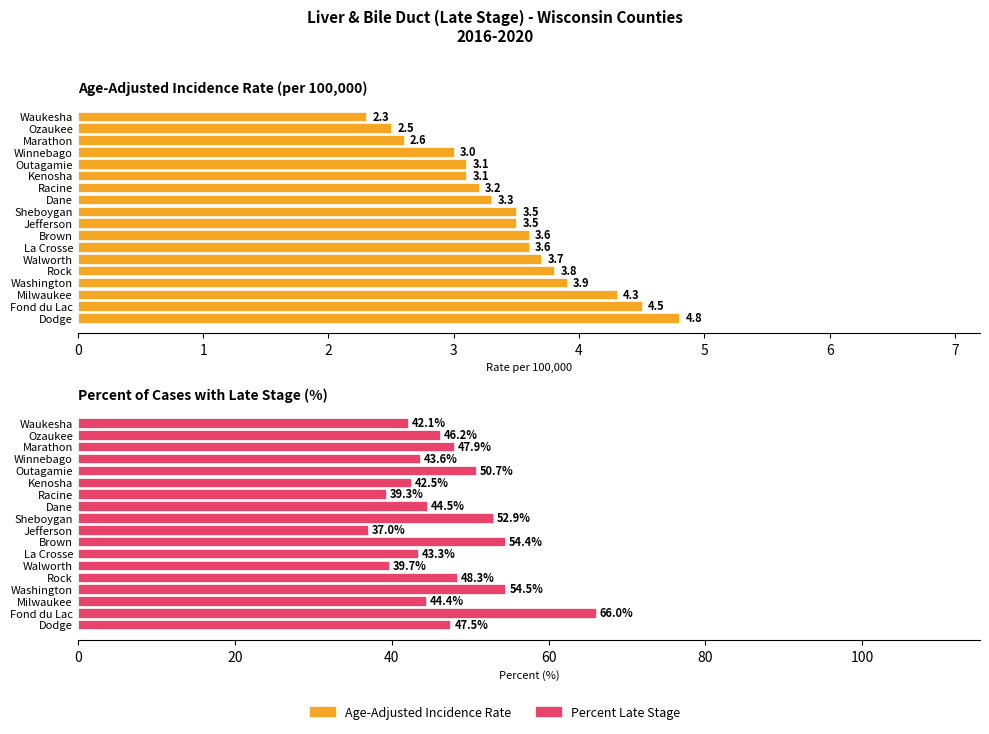

Which series has the largest total across all categories?

Percent of Cases with Late Stage